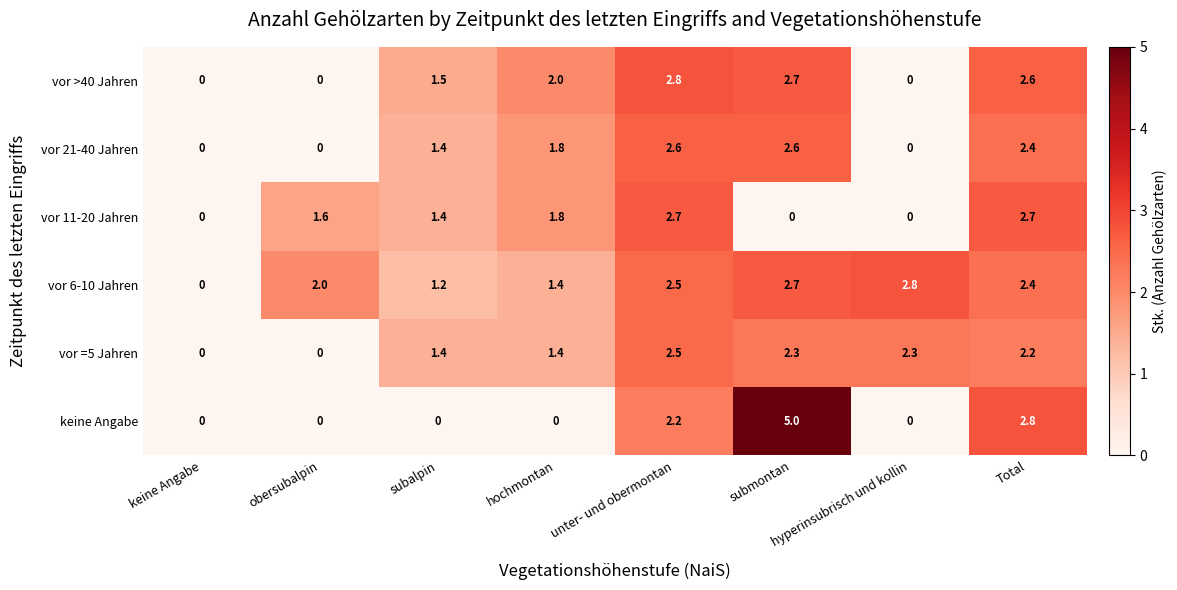

What is the sum of the vor >40 Jahren values at obersubalpin and Total?

2.6